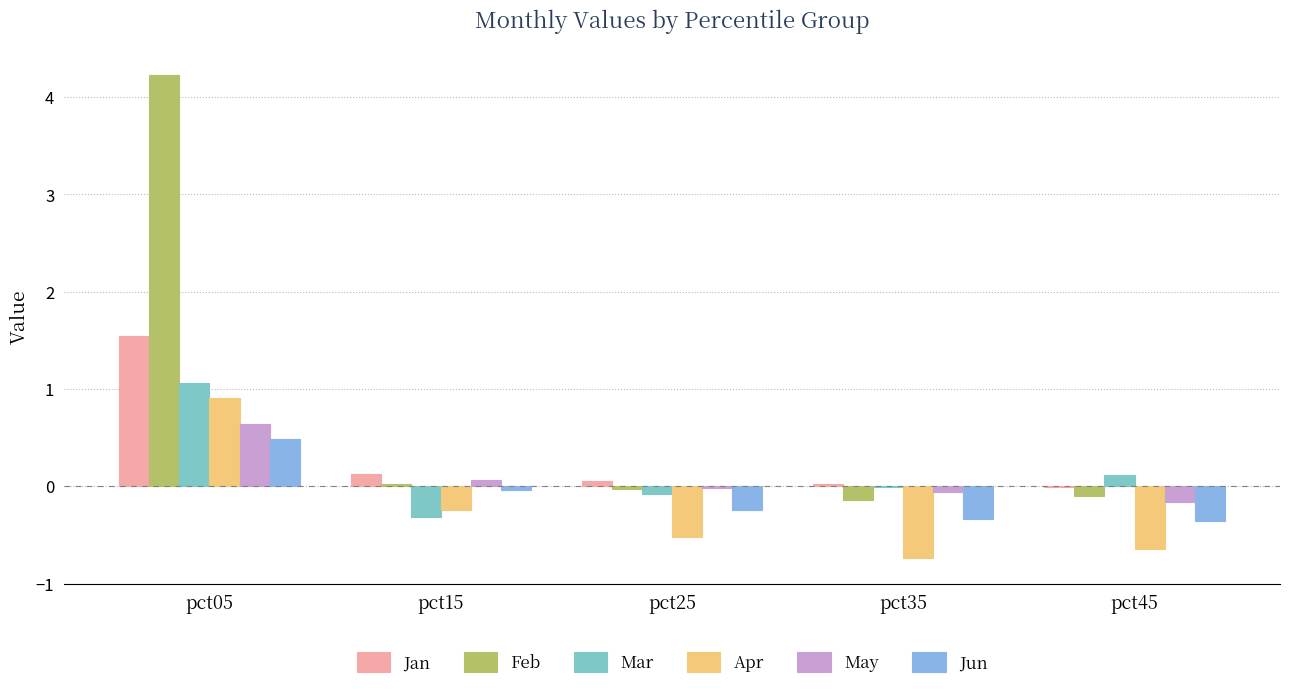

Reading right to left, extract all data points from this chart.

Jan: pct45=-0.0	pct35=0.0	pct25=0.1	pct15=0.1	pct05=1.5
Feb: pct45=-0.1	pct35=-0.1	pct25=-0.0	pct15=0.0	pct05=4.2
Mar: pct45=0.1	pct35=-0.0	pct25=-0.1	pct15=-0.3	pct05=1.1
Apr: pct45=-0.6	pct35=-0.7	pct25=-0.5	pct15=-0.2	pct05=0.9
May: pct45=-0.2	pct35=-0.1	pct25=-0.0	pct15=0.1	pct05=0.6
Jun: pct45=-0.4	pct35=-0.3	pct25=-0.2	pct15=-0.0	pct05=0.5